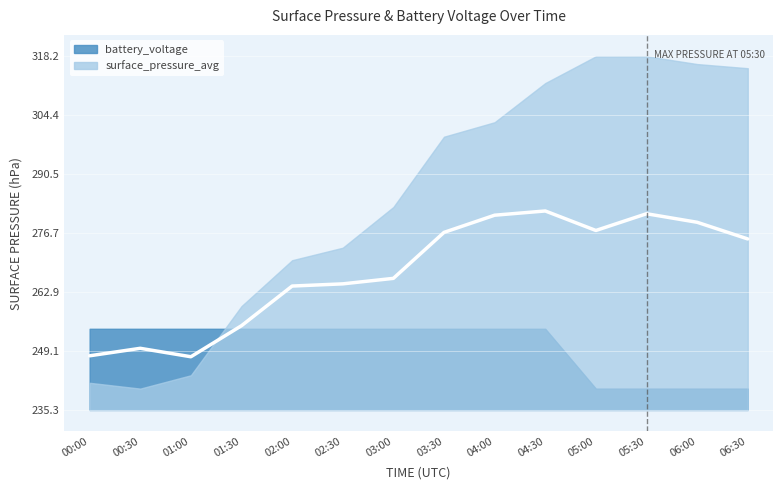

At which category is the sum across all series the highest?

05:30